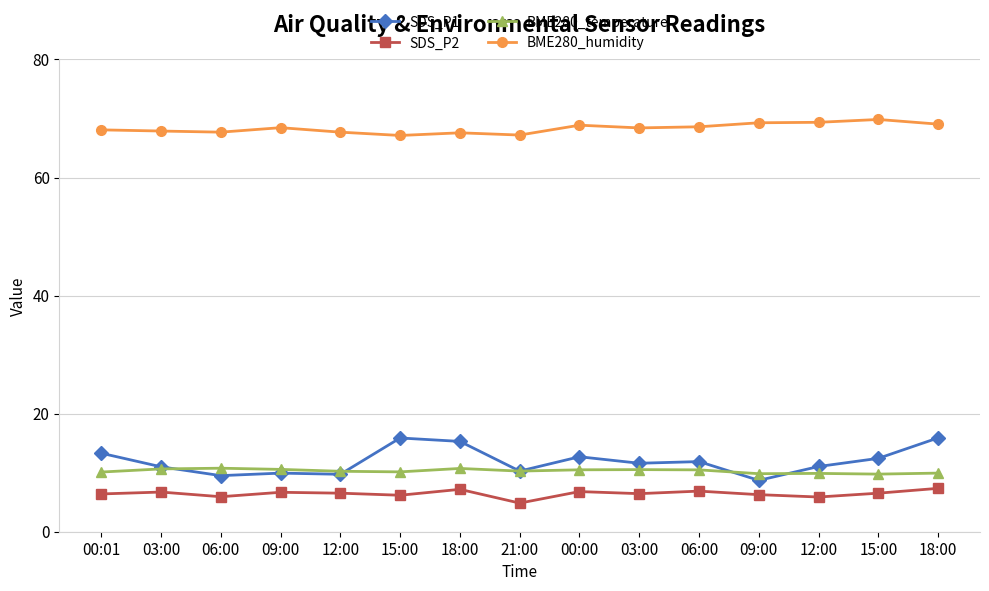

Is this an area chart (filled region under the line)?

No